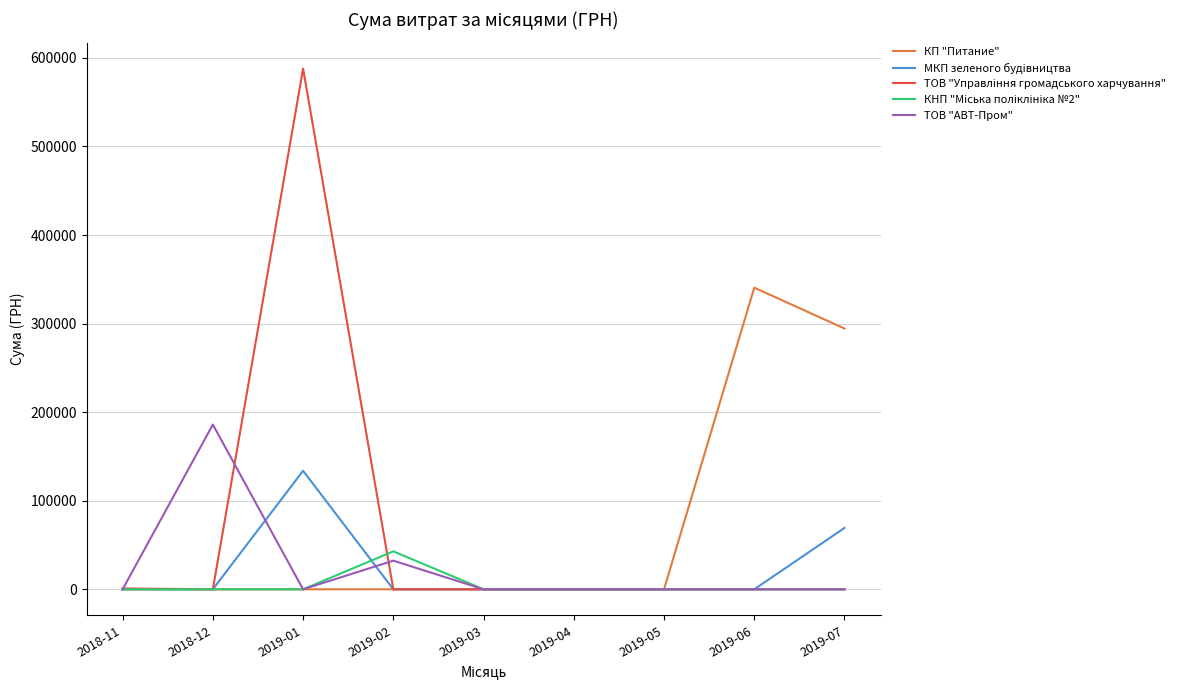

At which category is the sum across all series the highest?

2019-01